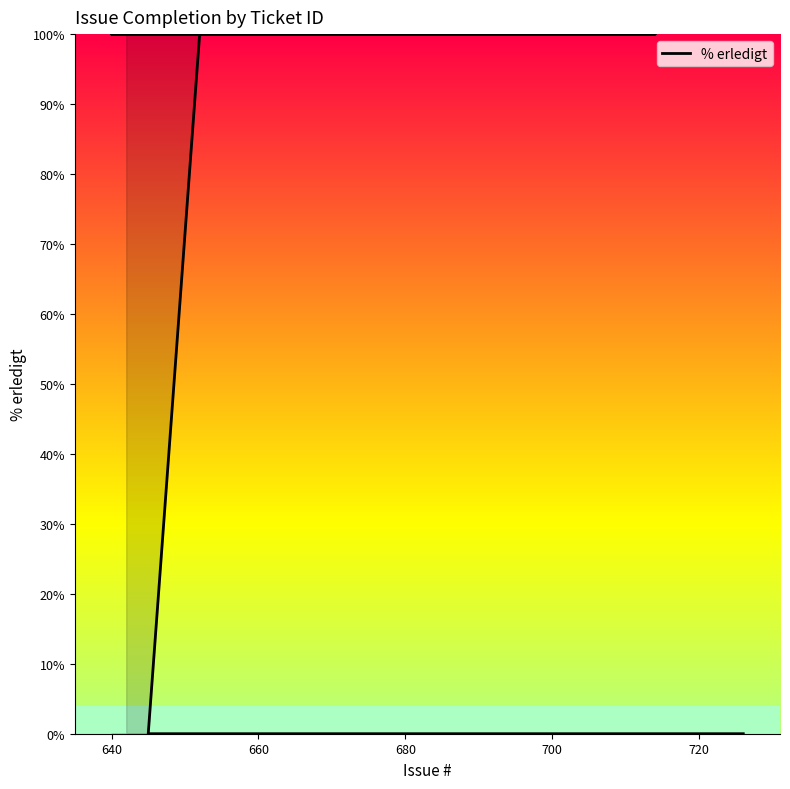

Reading right to left, list all the values displayed in this chart.

0	0	0	0	0	0	0	0	0	0	0	0	100	100	100	100	100	100